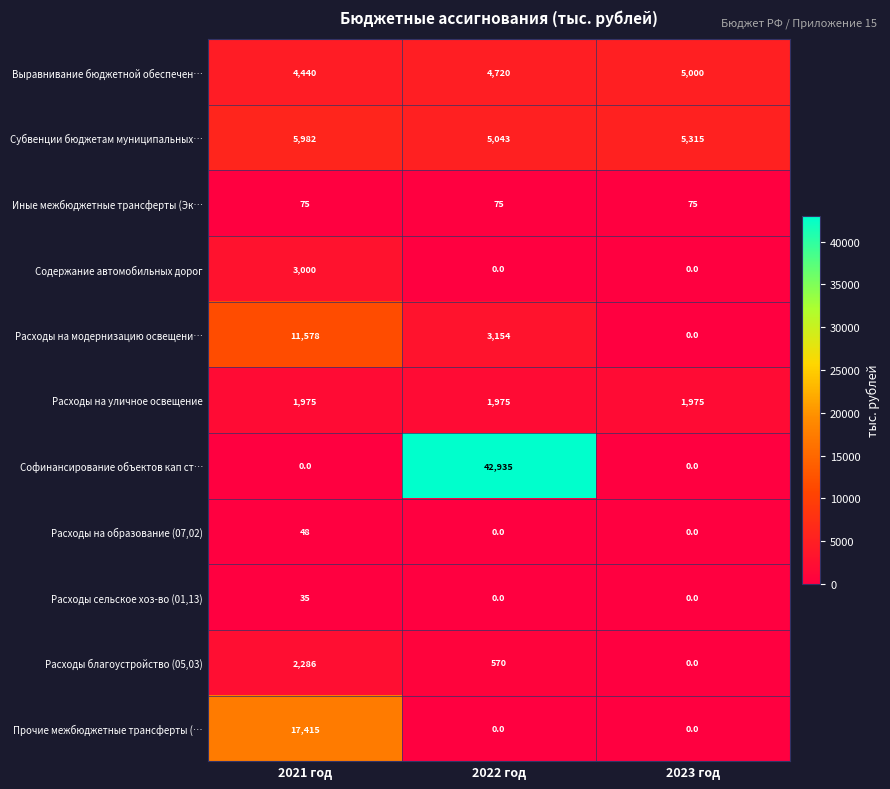

Which series has the largest total across all categories?

Софинансирование объектов кап ст…